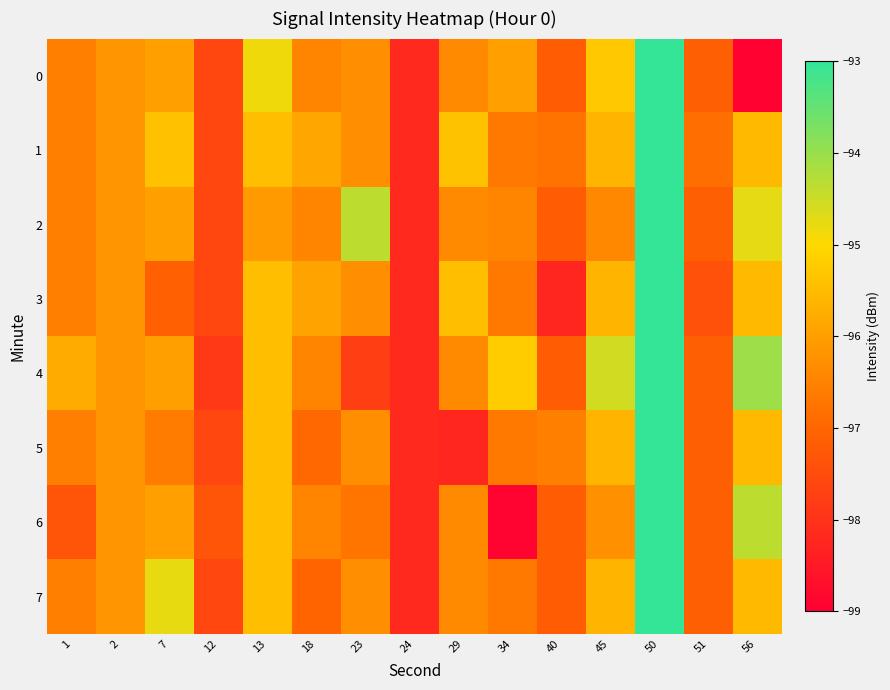

What is the spread (max minus min) of values at 40?

1.7